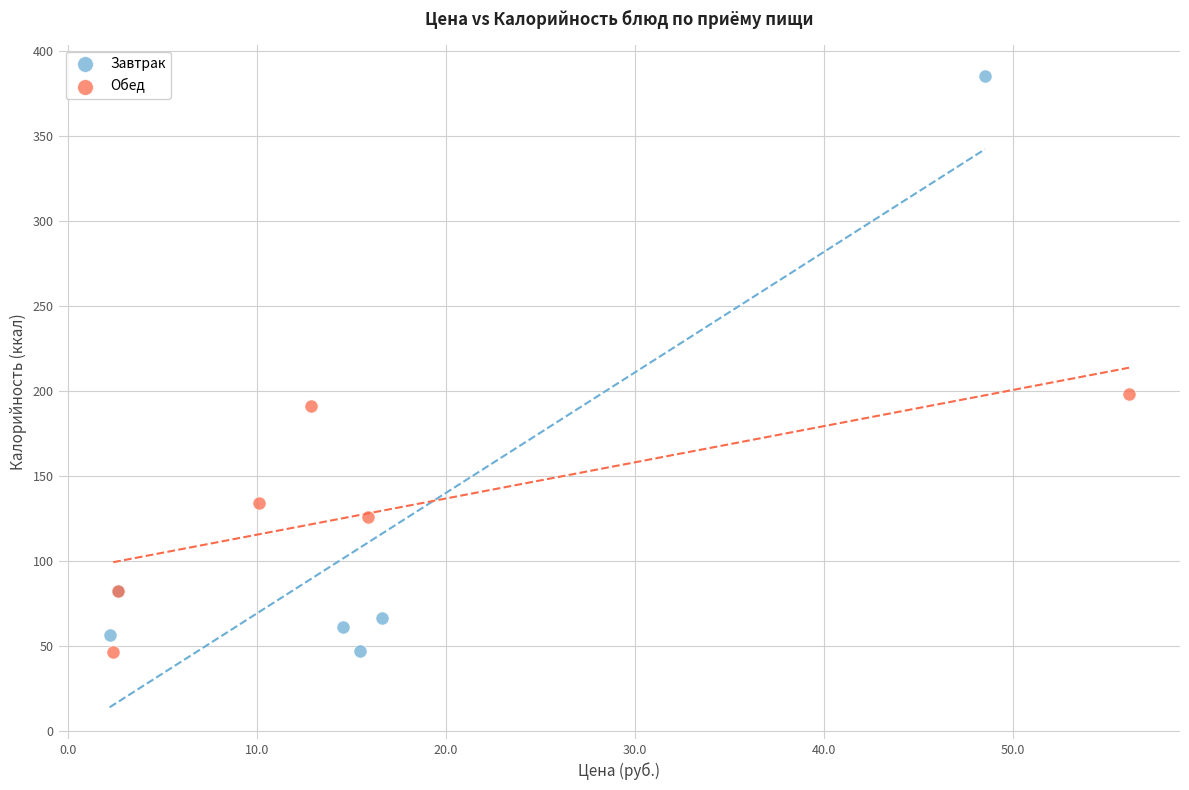

Which series has the widest spread of Y values?

Завтрак